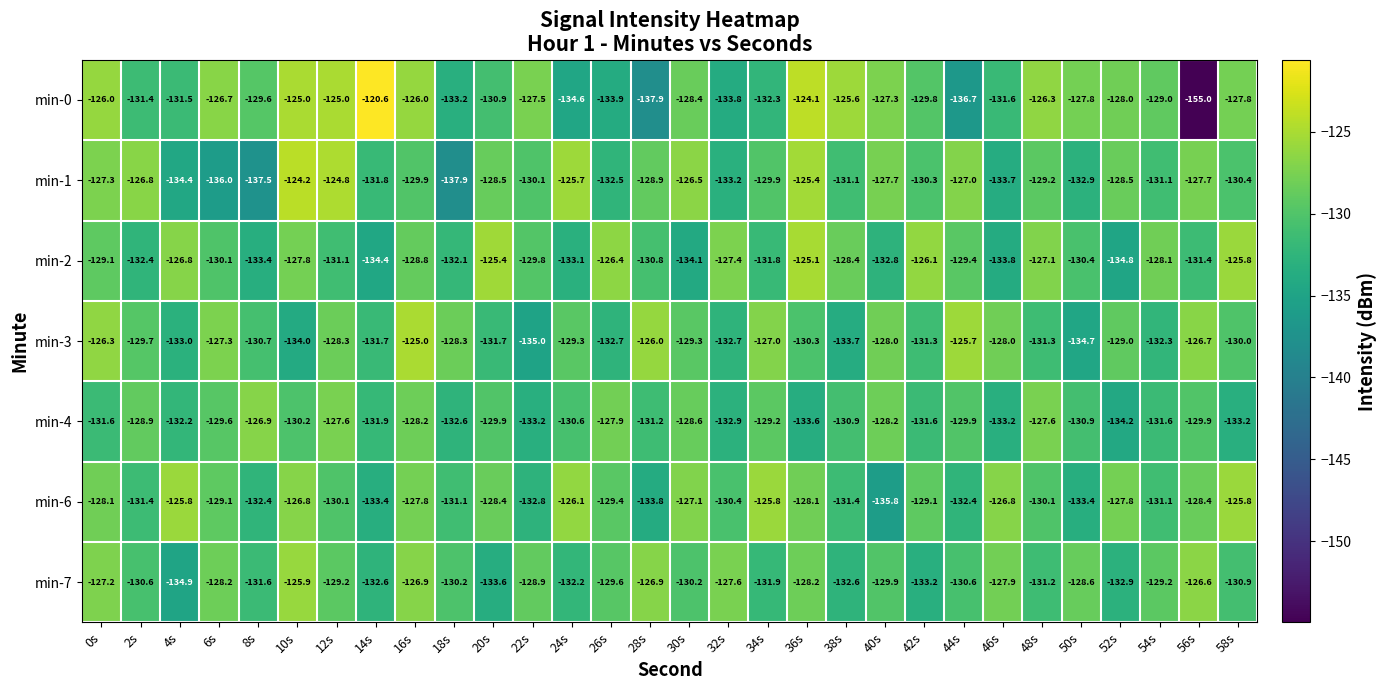

What is the sum of all min-7 values?

-3900.0